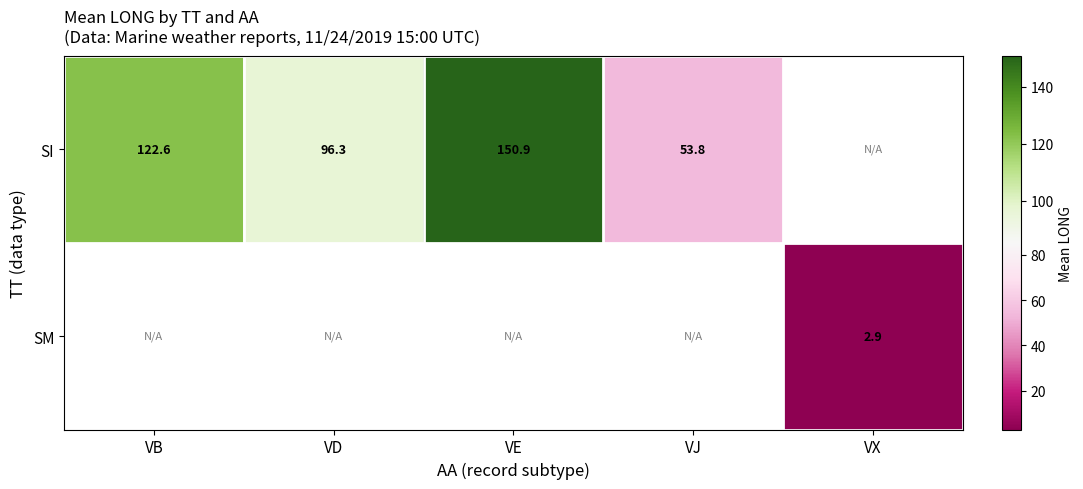

Which series has the widest spread of values?

SI